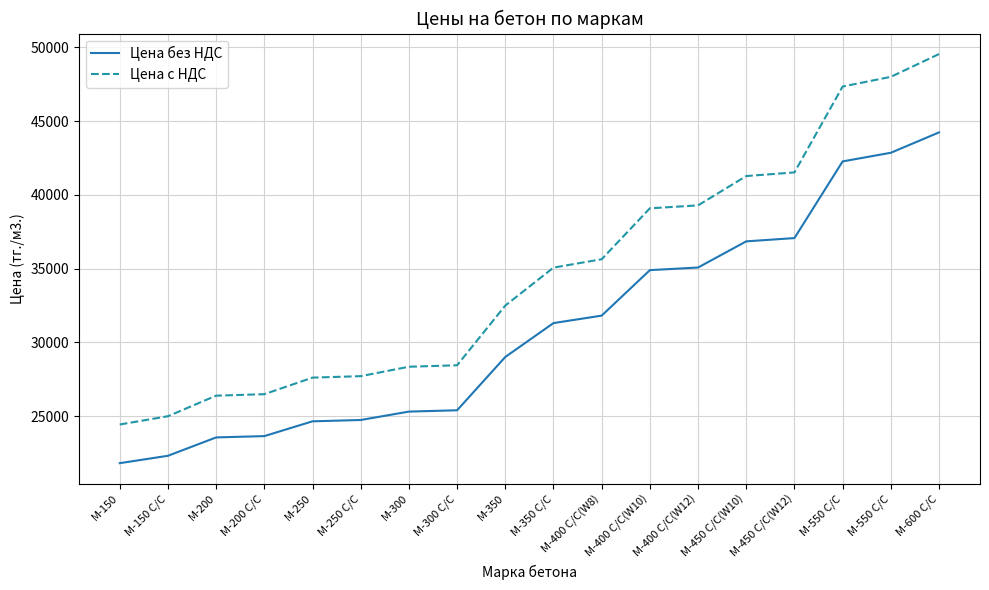

At how many categories does at least one series exceed 27935?

12